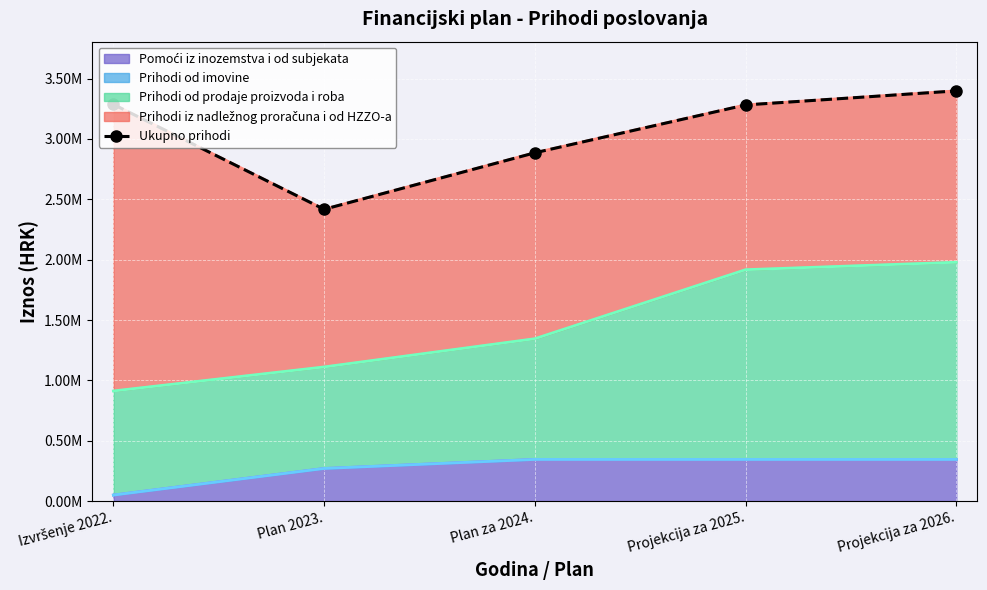

The chart shows a value of 1793495.2 at Izvršenje 2022.. True or false?

False